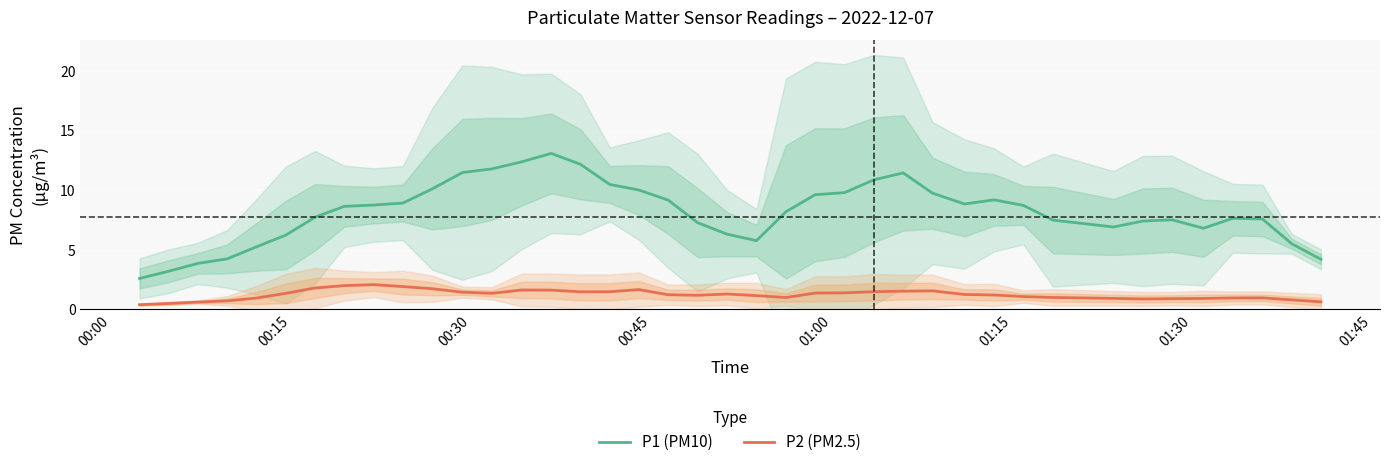

True or false: P1 (PM10) and P2 (PM2.5) cross at least once.

False